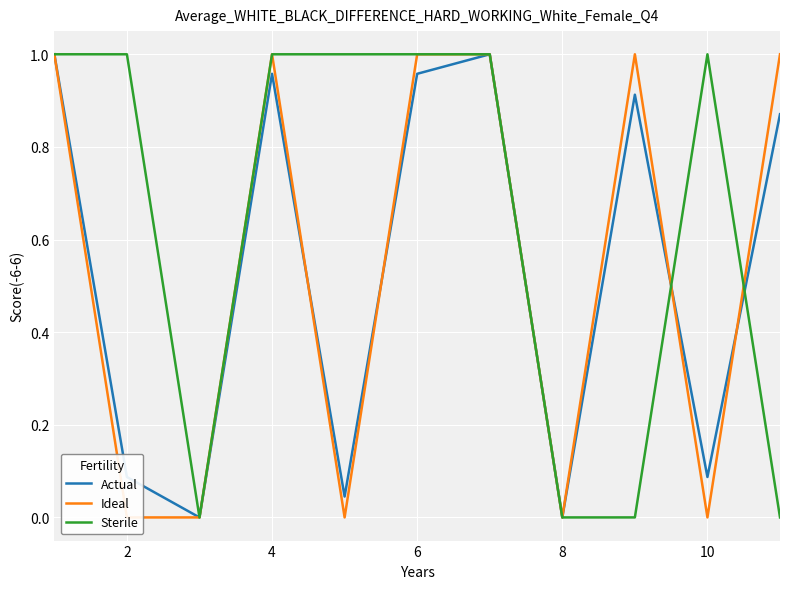

Which category has the lowest value in the Ideal series?

2